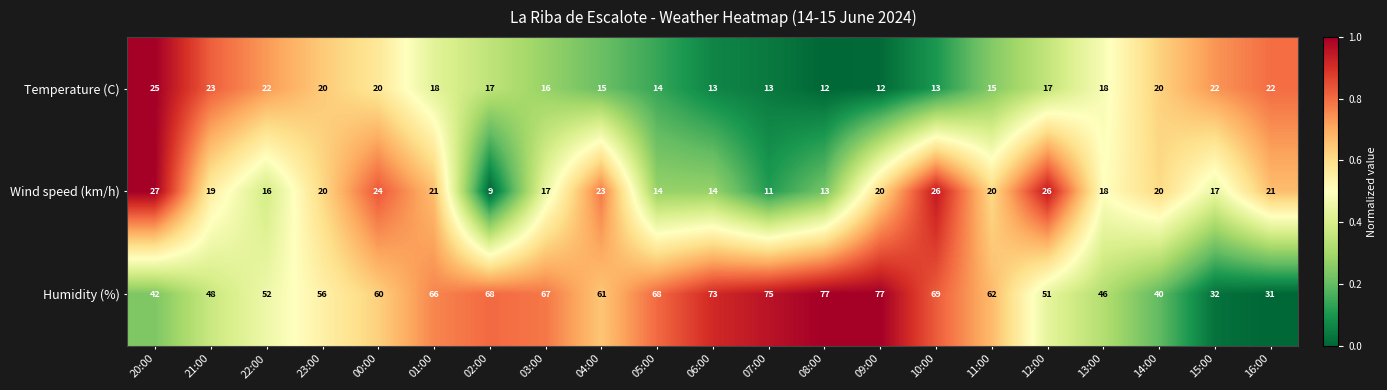

What is the spread (max minus min) of values at 04:00?

46